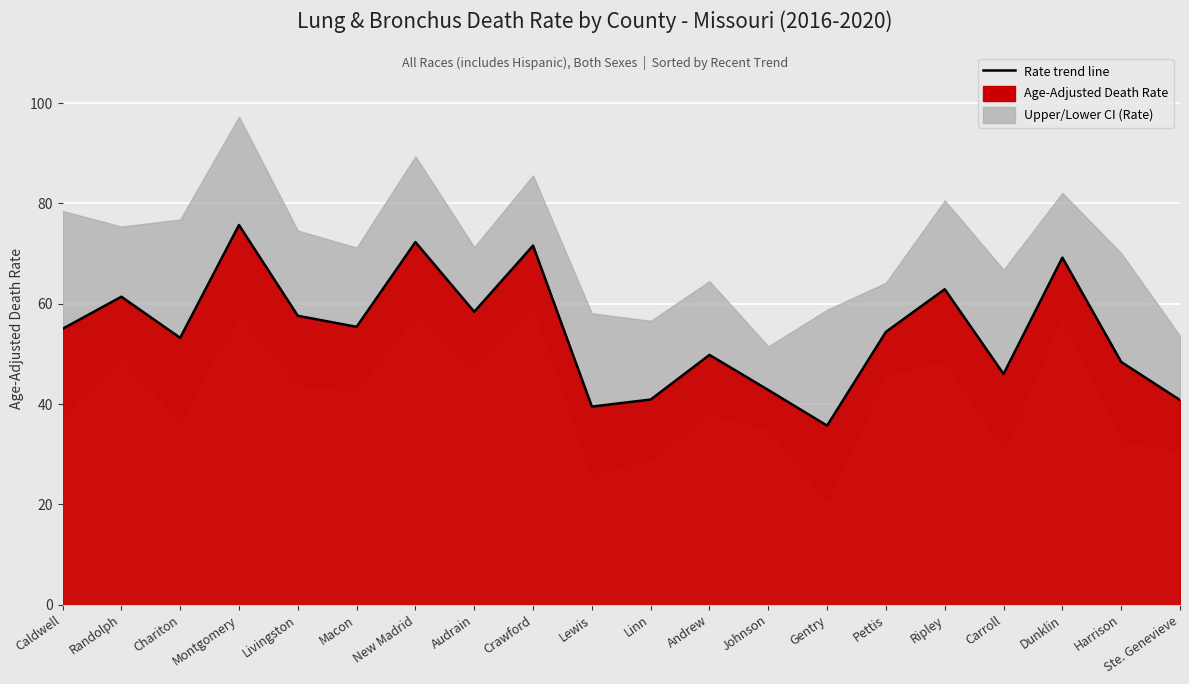

What position from the left is Macon?

6